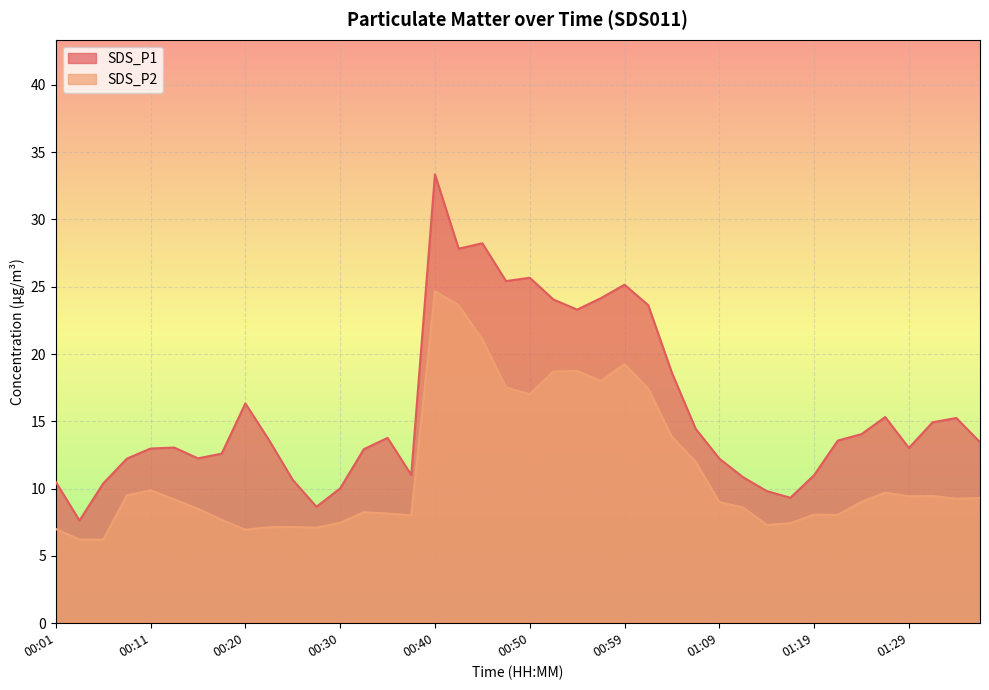

How many values in the SDS_P1 series are below 13?

17